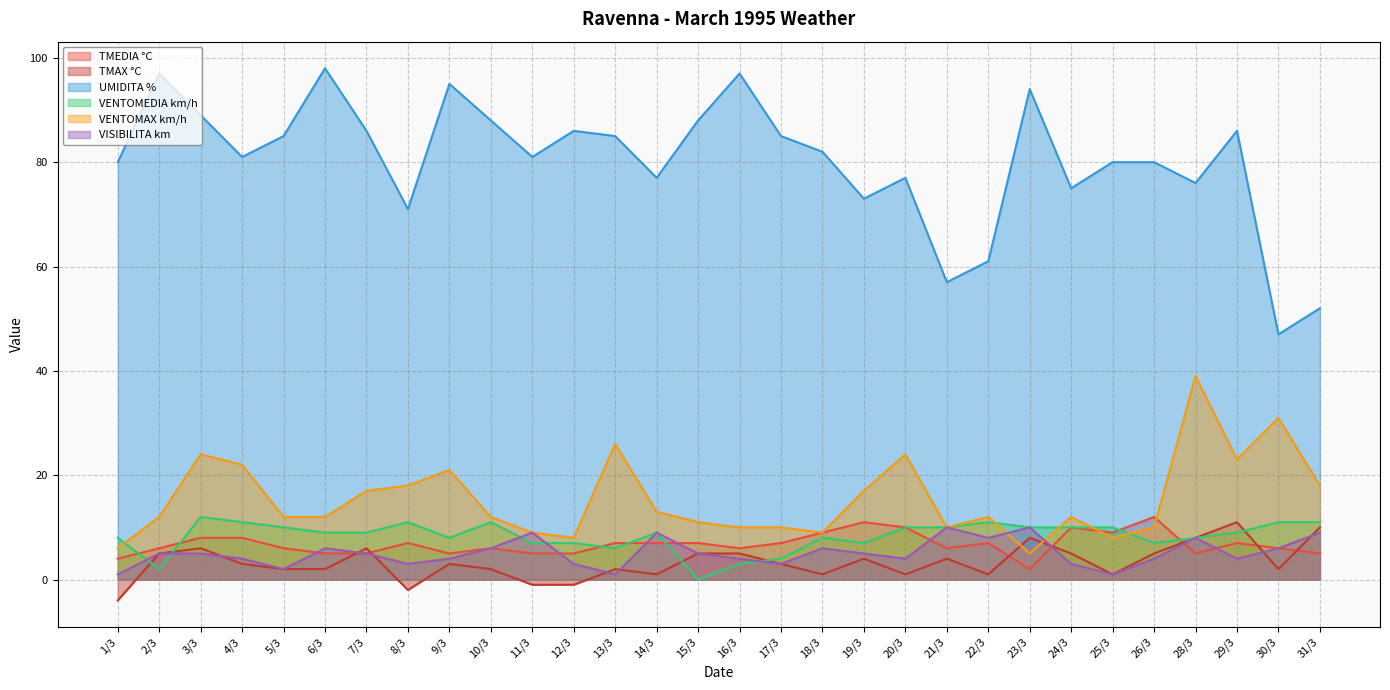

Is the value of VENTOMEDIA km/h at 7/3 greater than the value of TMAX °C at 2/3?

Yes